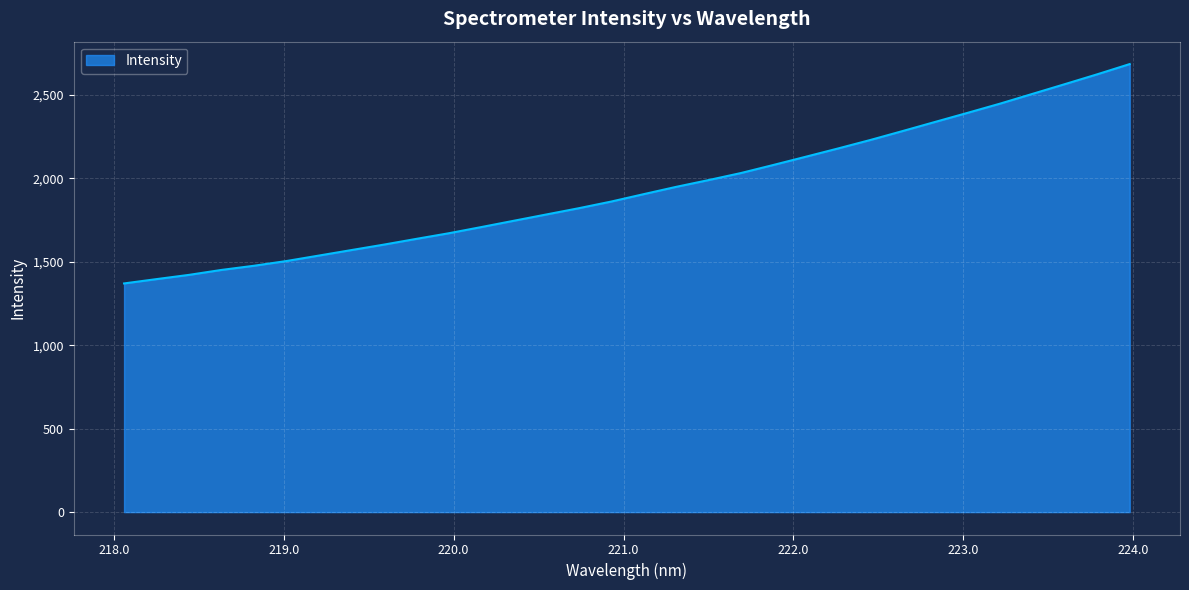

What is the difference between the maximum and minimum values?

1314.6